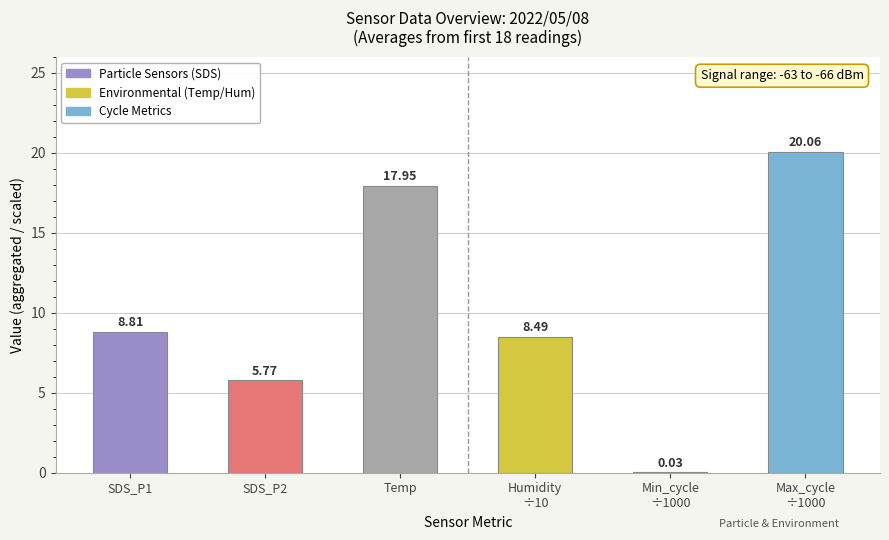

What is the sum of all values?

61.1